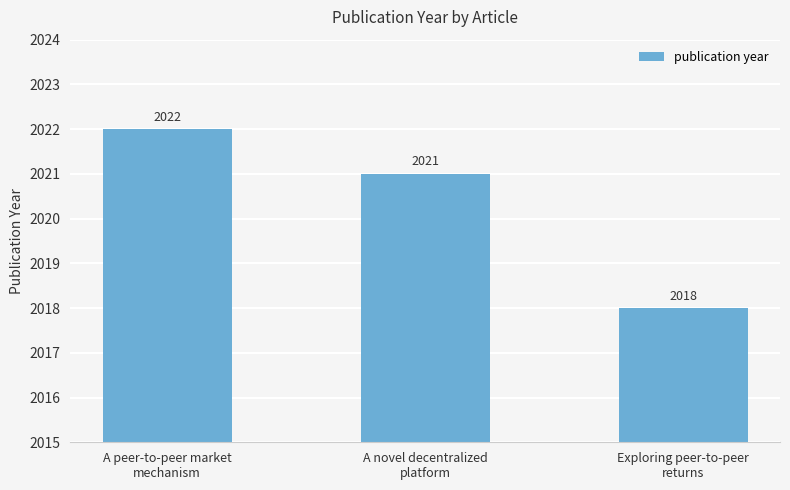

Where is the data nearest to the value 2020?

A novel decentralized
platform